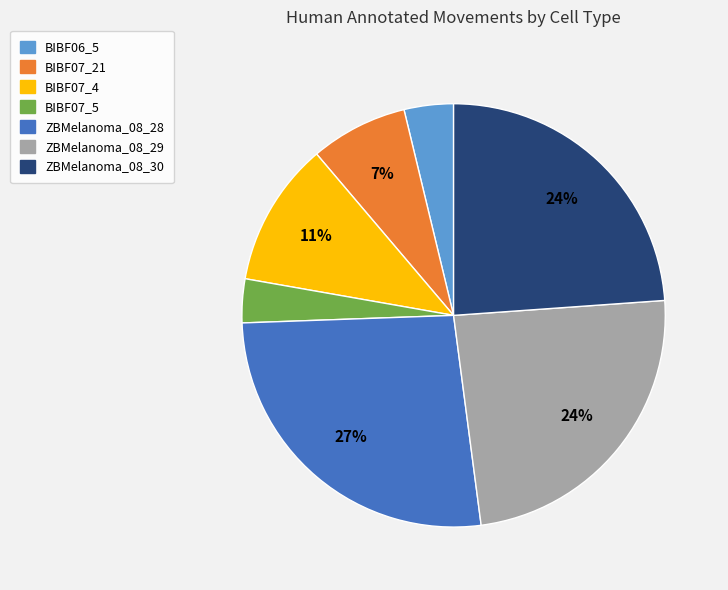

To the nearest percent, what portion does BIBF07_21 represent?

7%